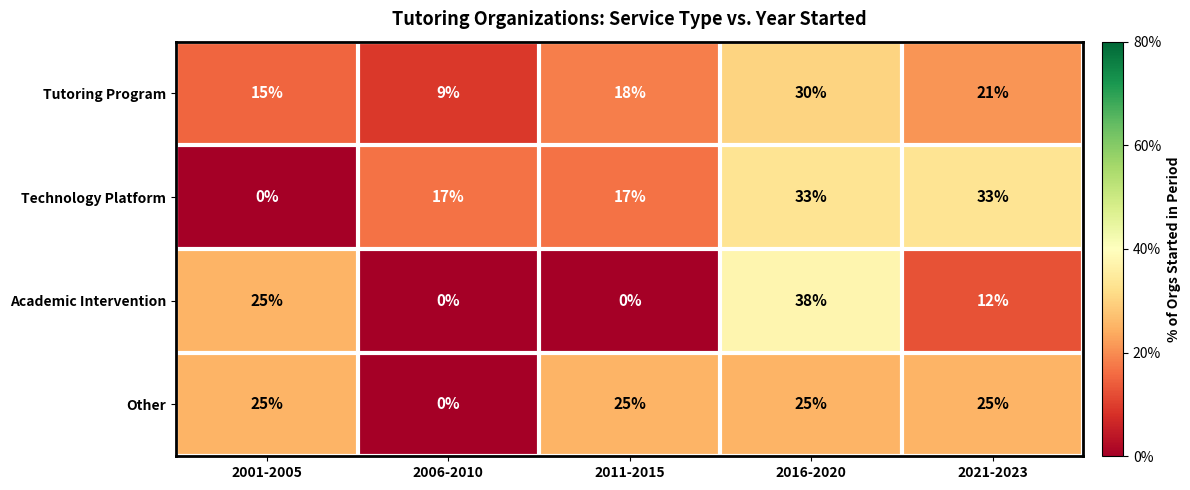

Reading left to right, list all the values displayed in this chart.

Tutoring Program: 15	9	18	30	21
Technology Platform: 0	17	17	33	33
Academic Intervention: 25	0	0	38	12
Other: 25	0	25	25	25